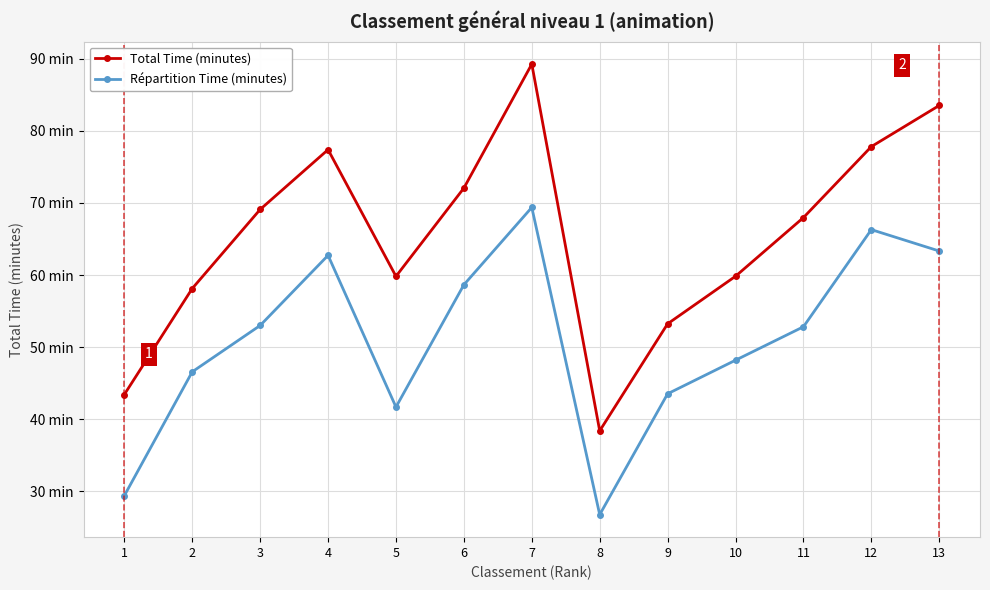

Between 6 and 5, which is larger?

6